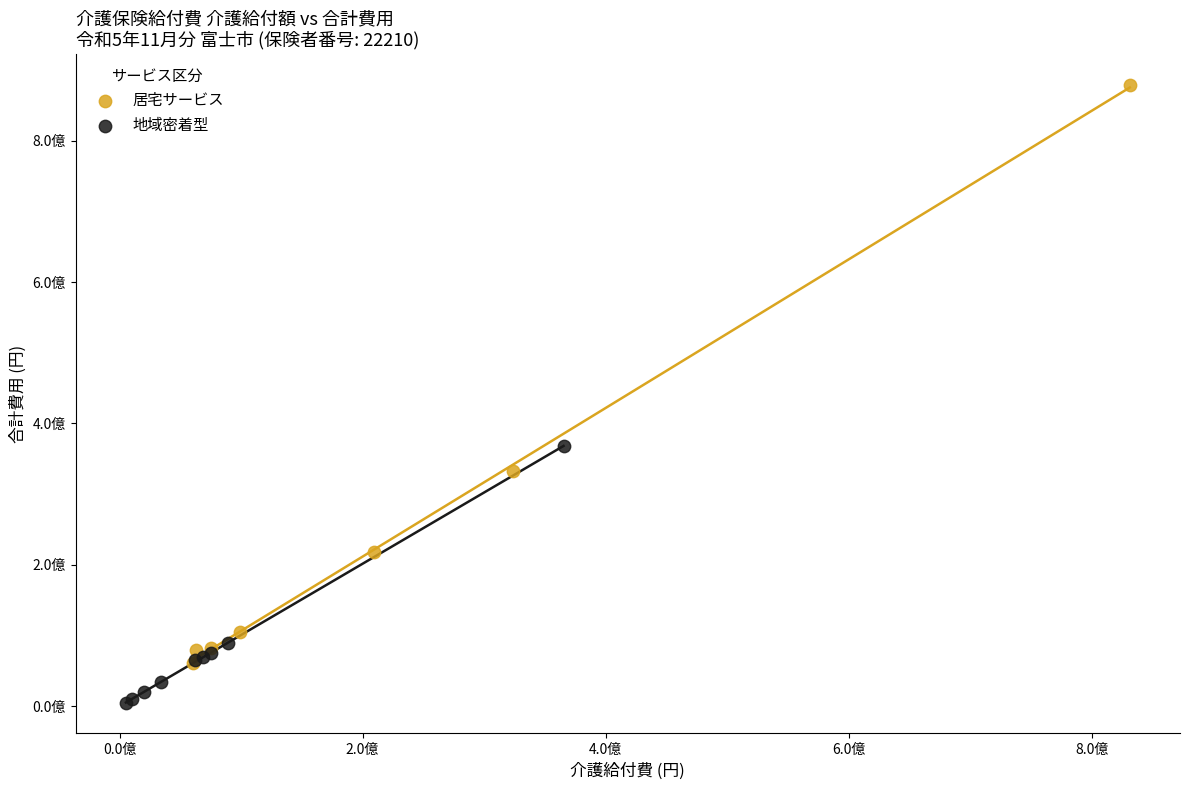

What are all the series names shown in the legend?

居宅サービス, 地域密着型